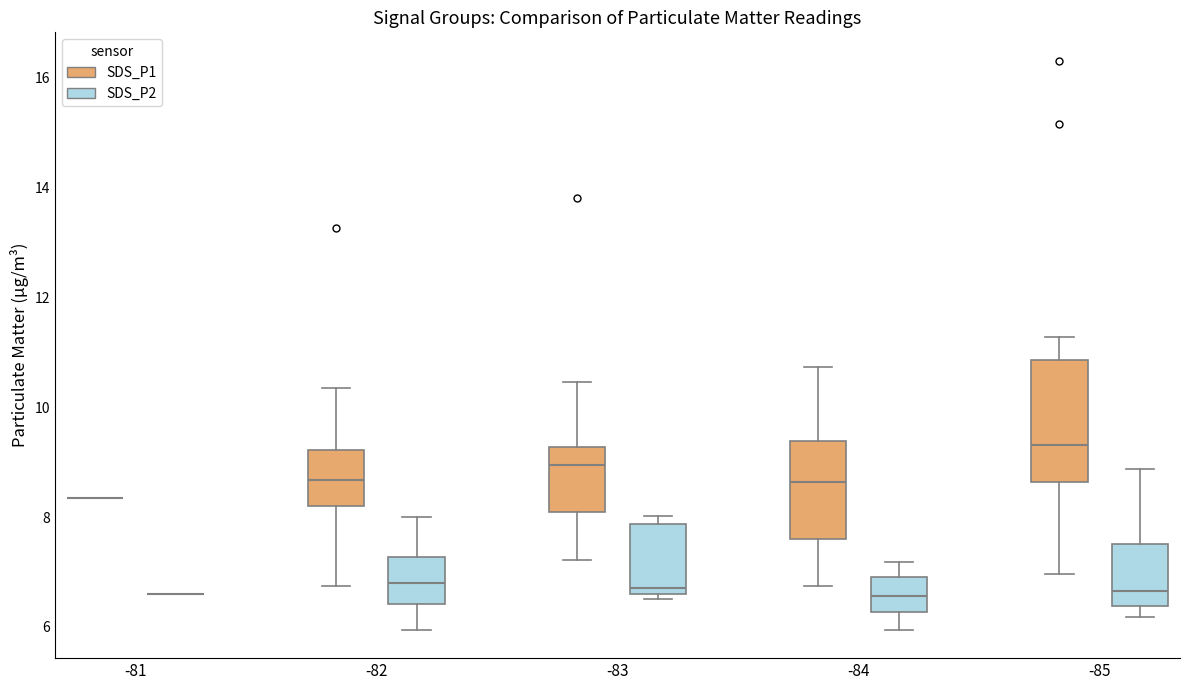

Where is the upper edge of the box for -82 (SDS_P1) on the y-axis? The values are not printed on the chart, so give them approximately, as read against the axis.

9.2